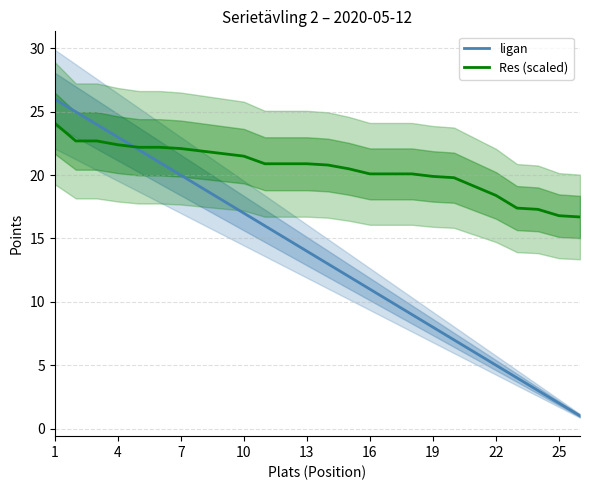

What are all the series names shown in the legend?

ligan, Res (scaled)